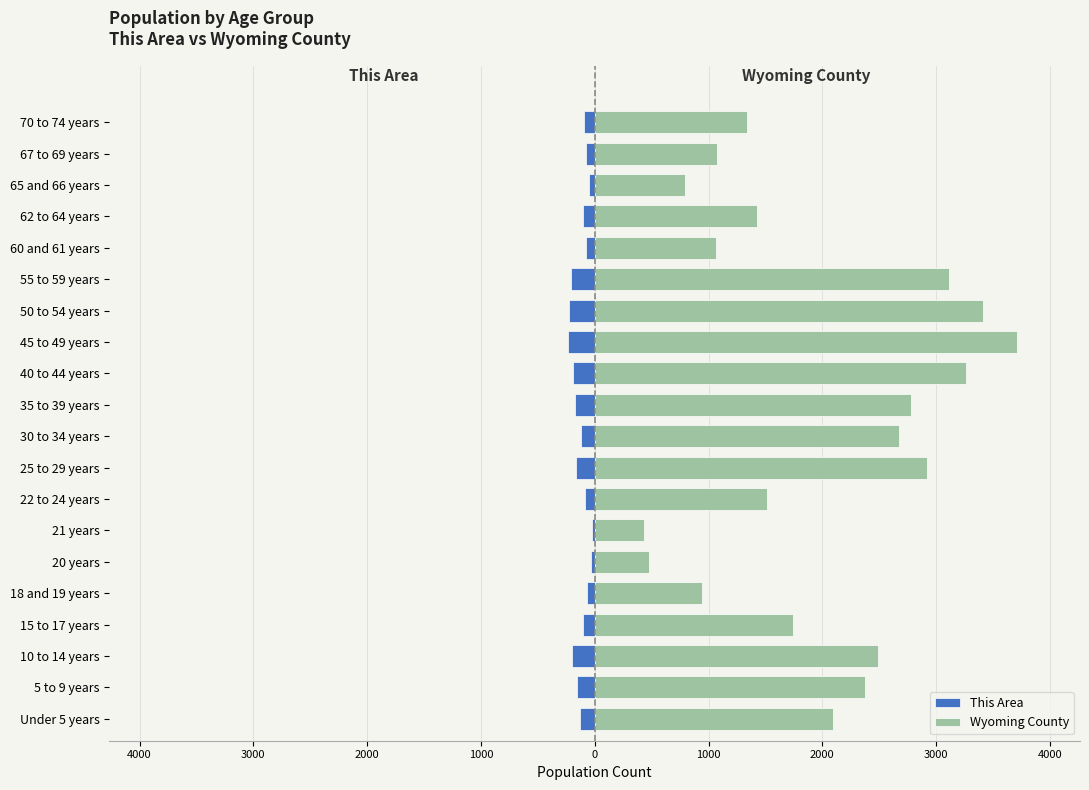

At how many categories does at least one series exceed 1059?

16